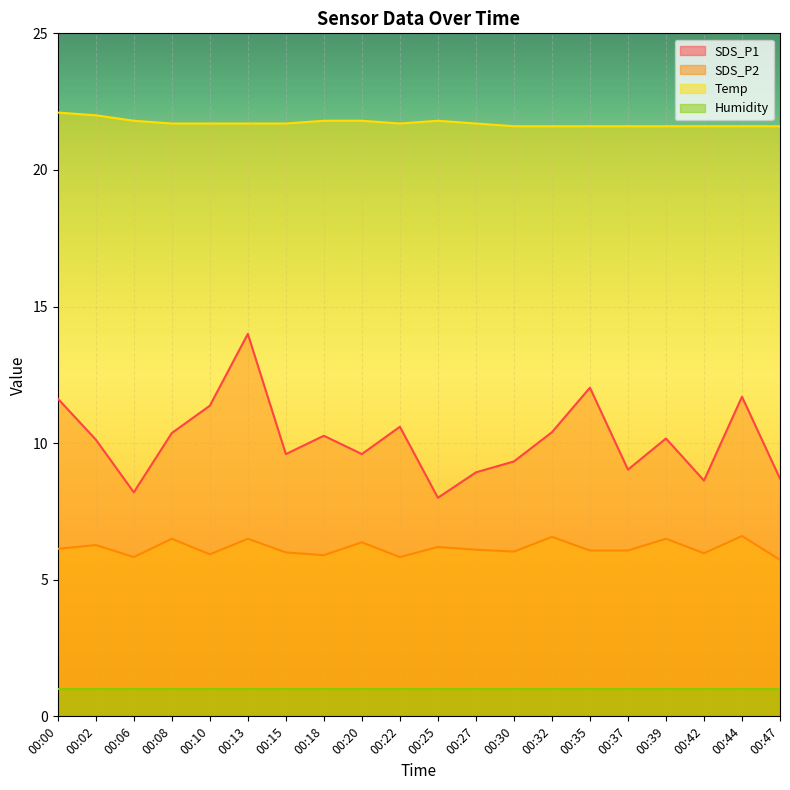

Is the value of Temp at 00:39 greater than the value of Humidity at 00:47?

Yes